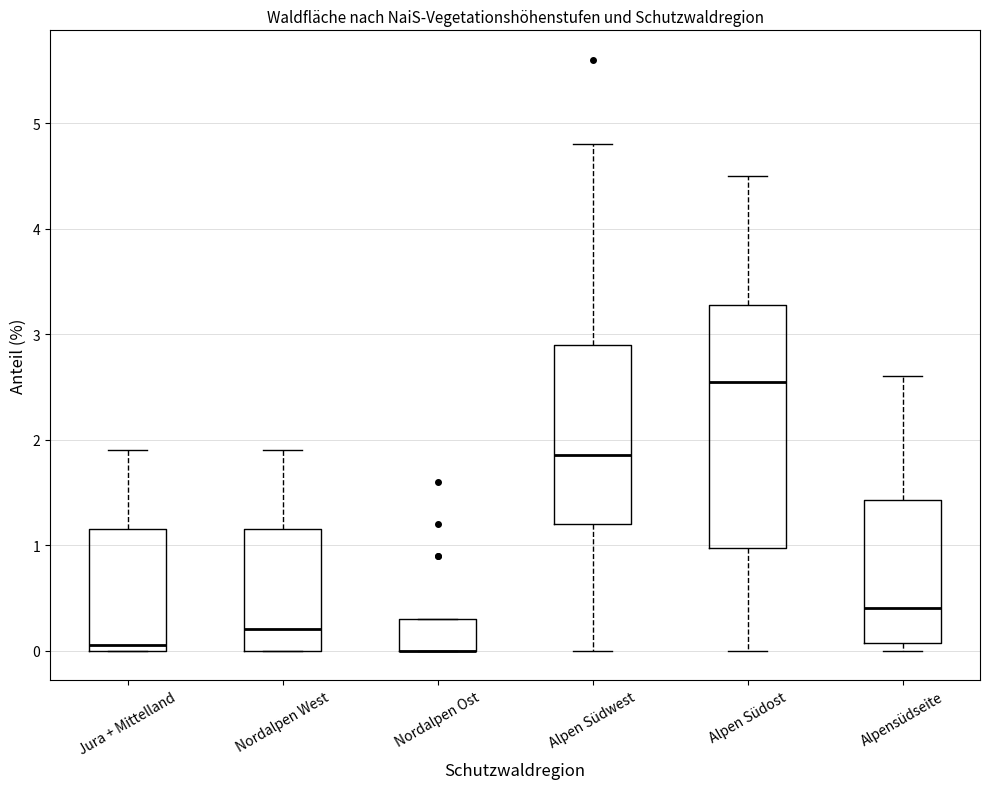

Where does the upper whisker of the box for Alpen Südost end on the y-axis? The values are not printed on the chart, so give them approximately, as read against the axis.

4.5